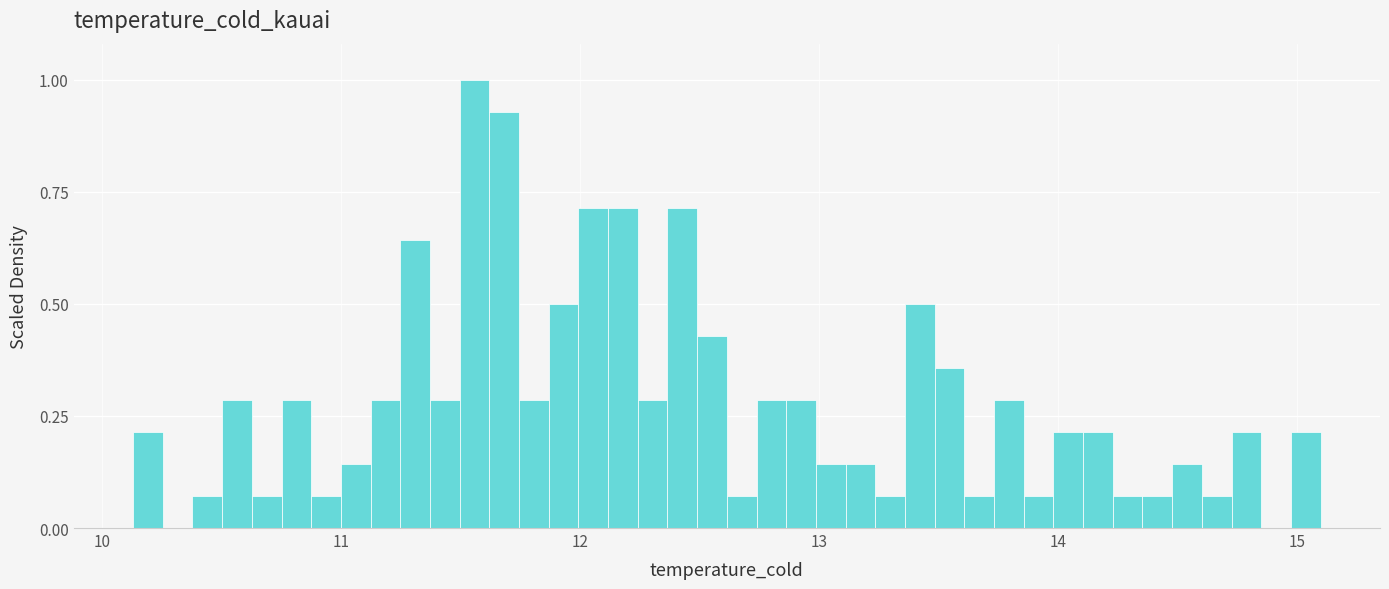

Around what value on the x-axis is the tallest bar? Give the approximate position of its centre, as read against the axis.

11.6